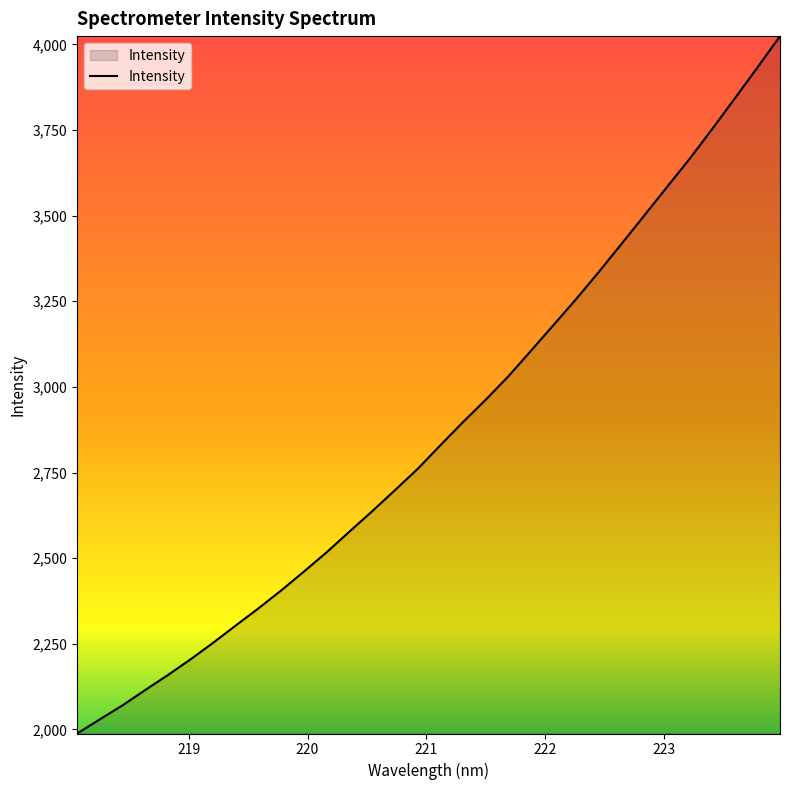

What is the sum of all values?

91848.0